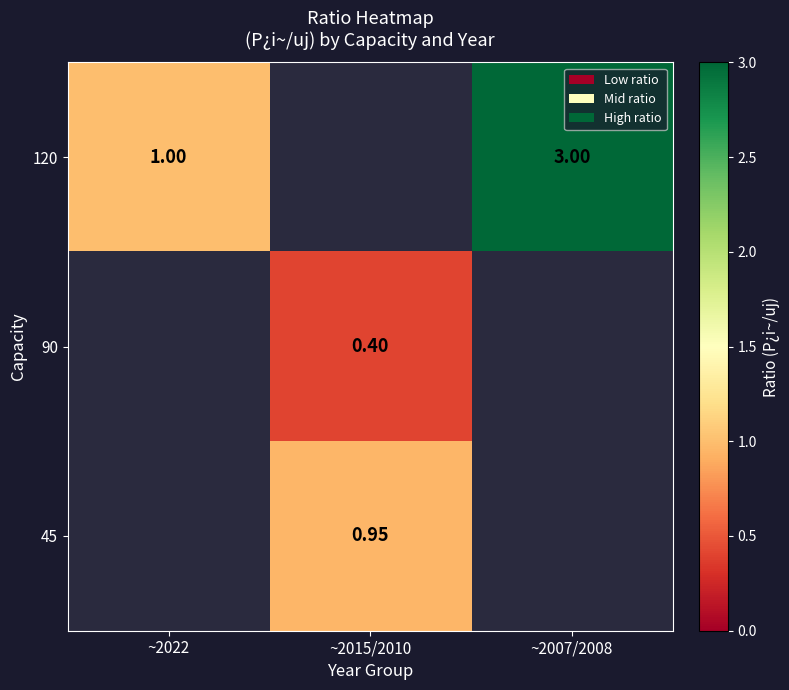

Read the 120 value at ~2022.

1.0